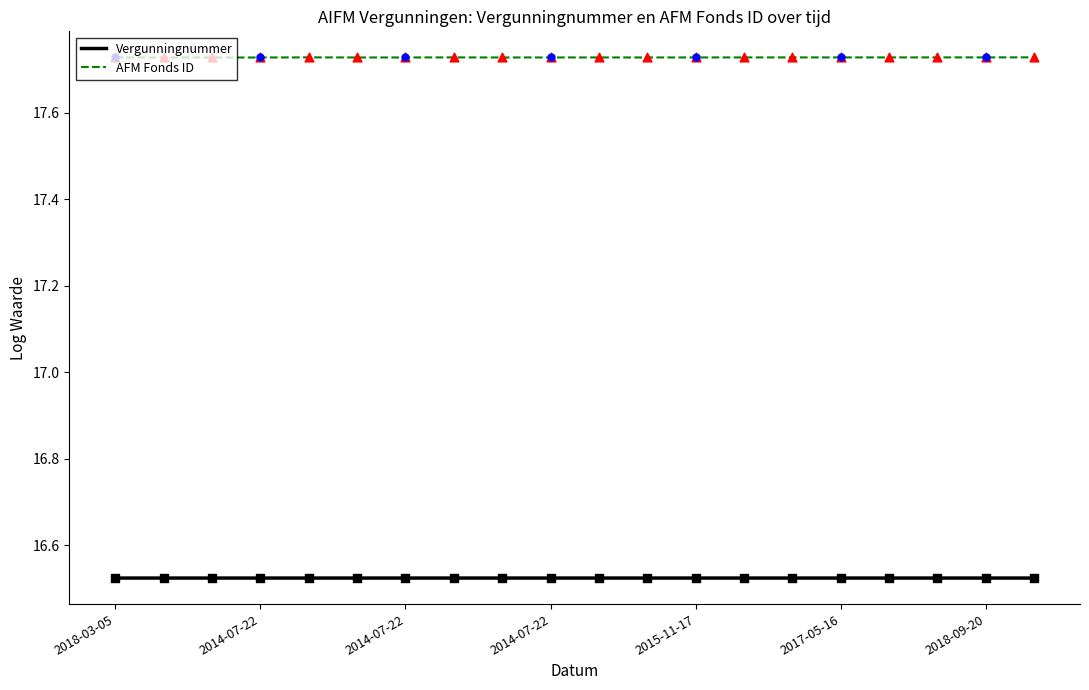

Which series has the largest total across all categories?

AFM Fonds ID